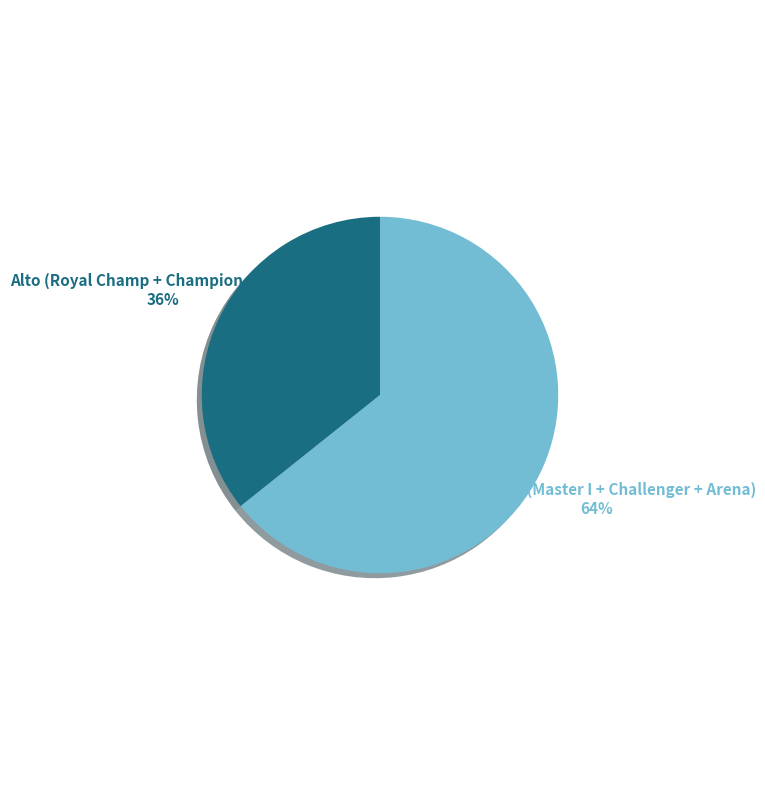

Rank the categories by value from highest to lowest.

Medio-Bajo (Master I + Challenger + Arena), Alto (Royal Champ + Champion + Master)